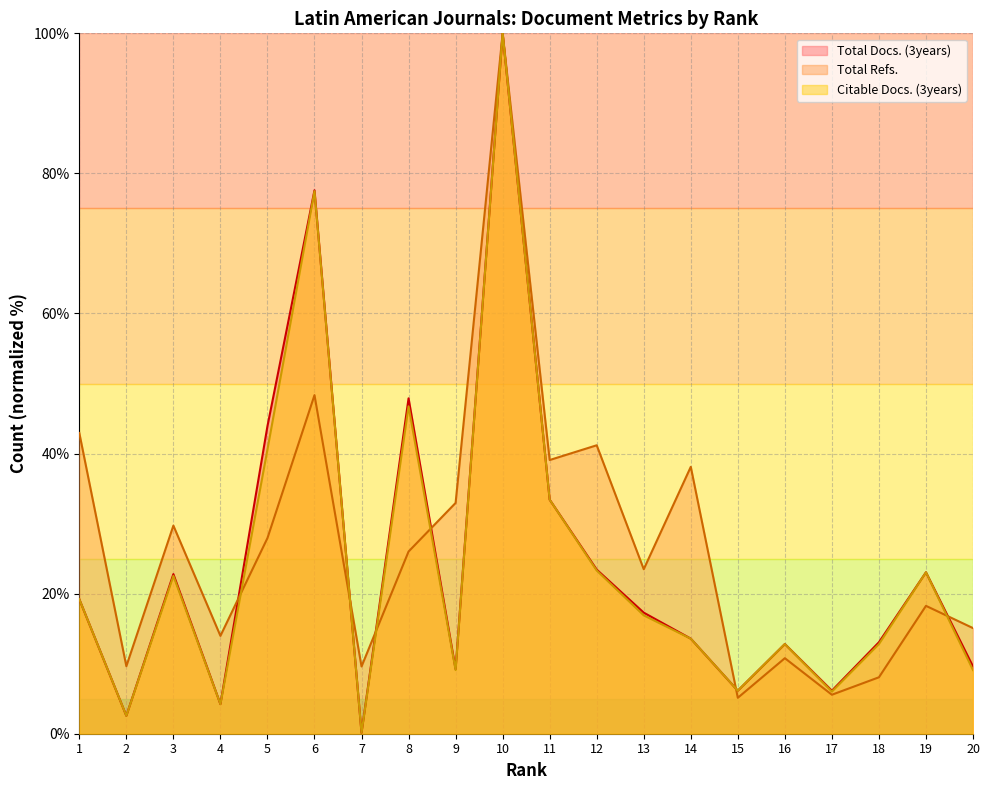

At which label does Total Docs. (3years) reach its minimum?

7